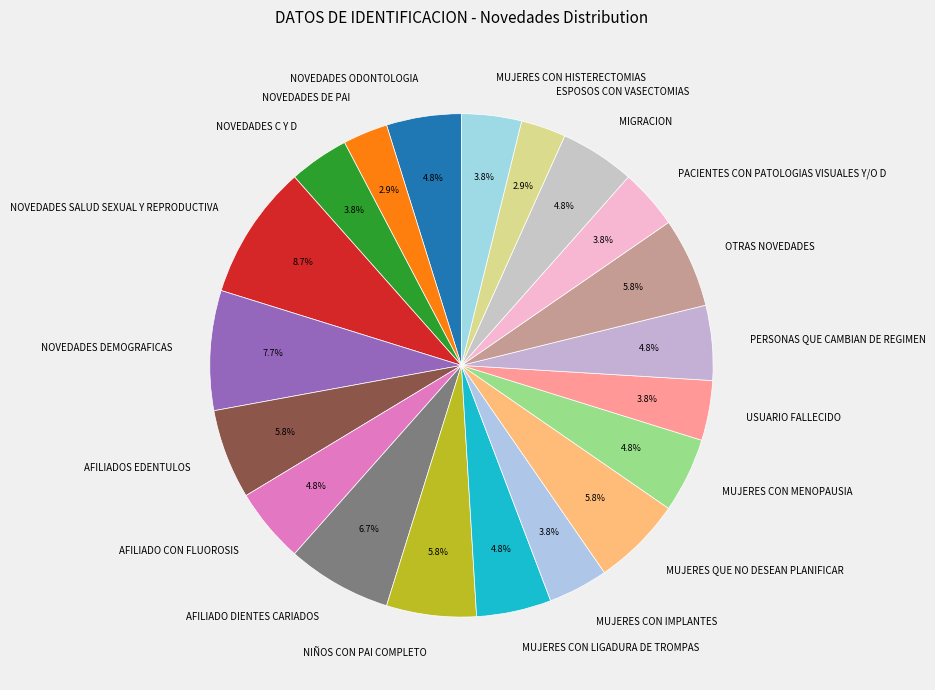

To the nearest percent, what percentage of the pie is AFILIADOS EDENTULOS?

6%